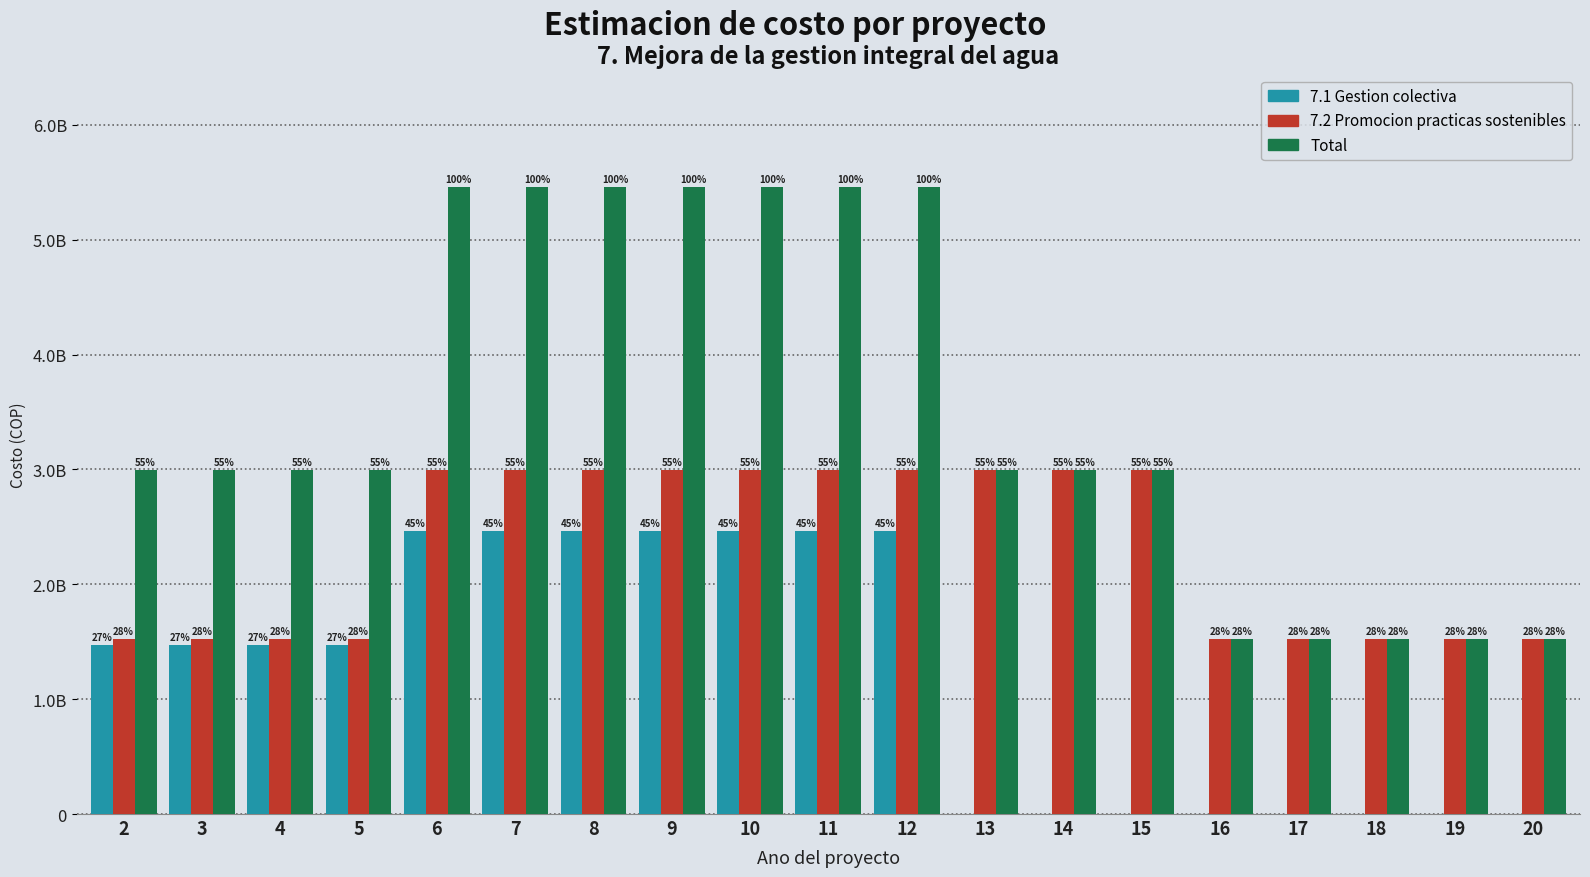

What is the maximum value shown in the chart?

5458278623.9